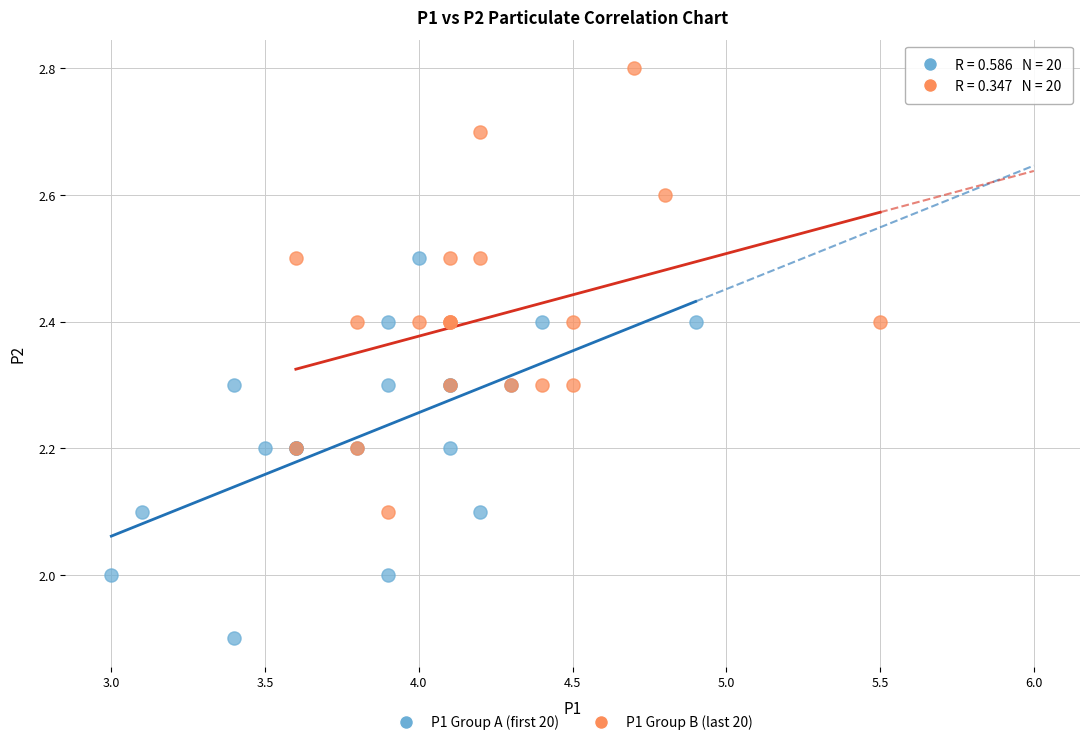

Which series reaches the maximum Y coordinate?

P1 Group B (last 20)